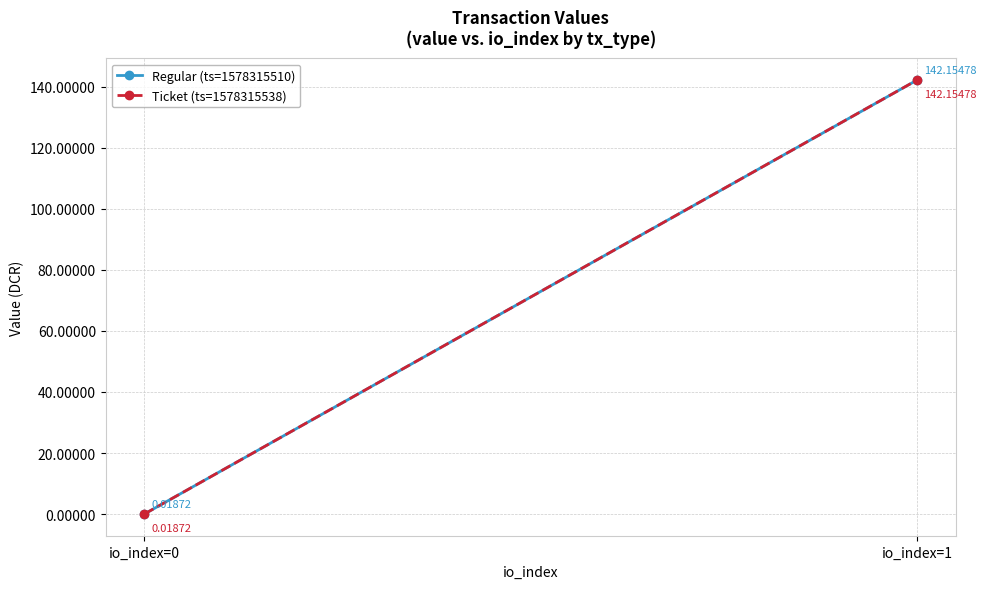

What is the value of the Regular (ts=1578315510) point at the 2nd from the left?

142.2